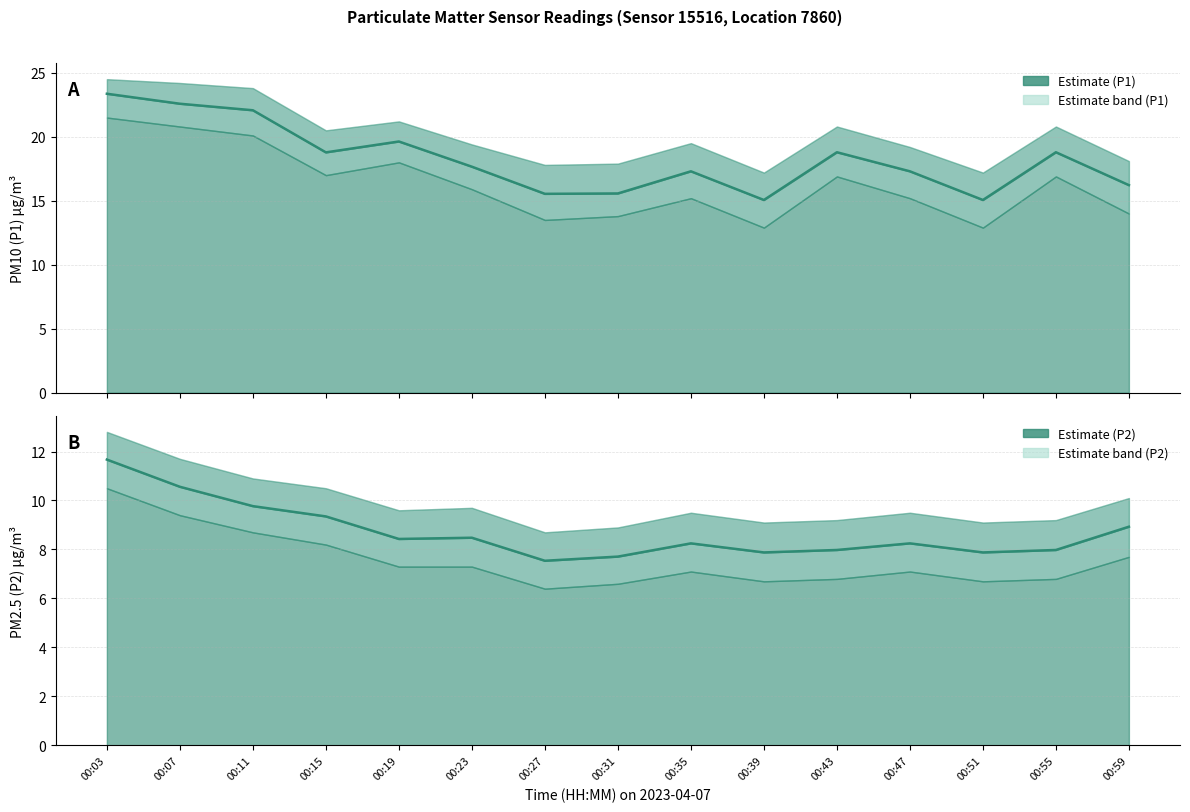

What is the value of the P2 Estimate point at the 10th from the left?

7.9